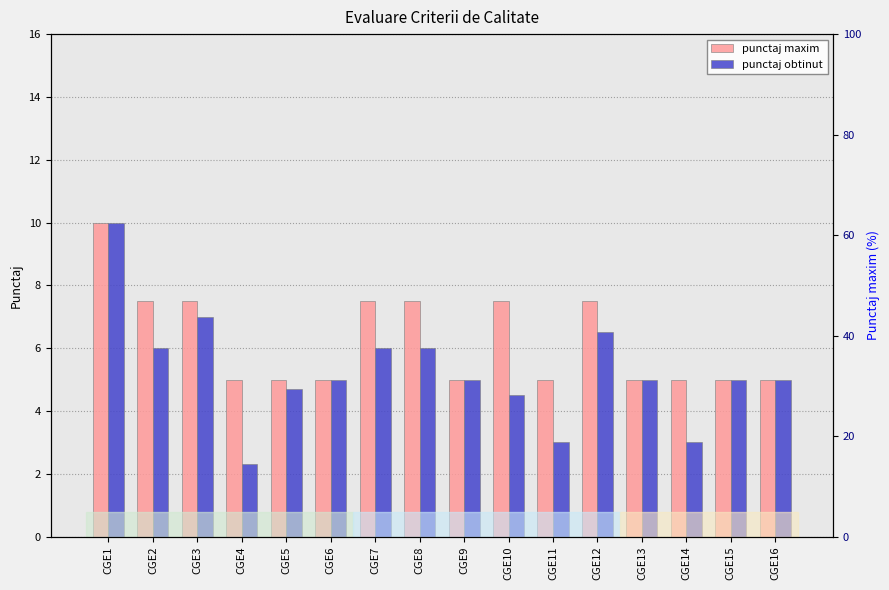

Rank the series by their average value, from highest to lowest.

punctaj maxim, punctaj obtinut